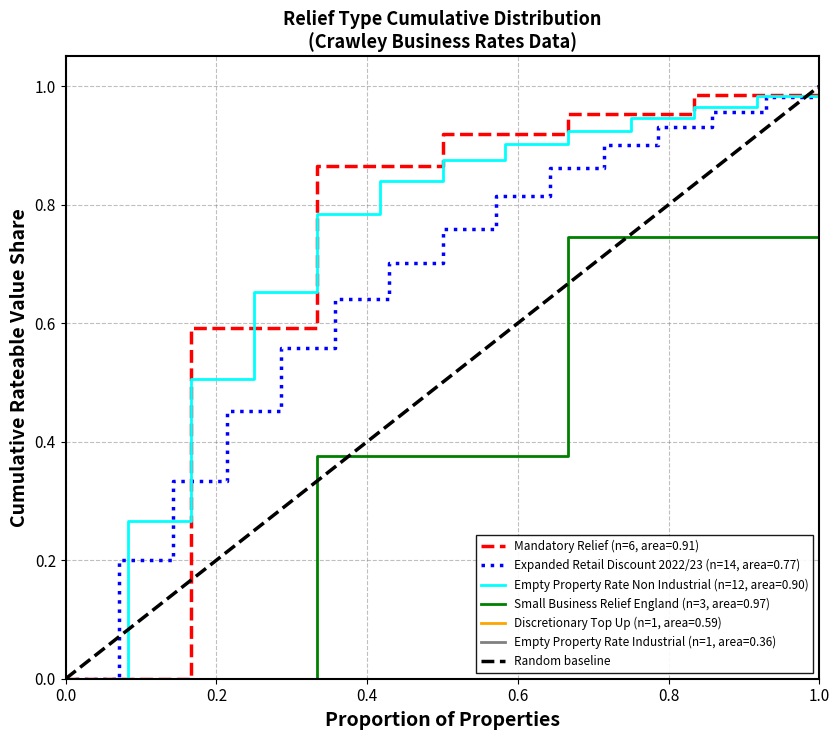

Is this an area chart (filled region under the line)?

No